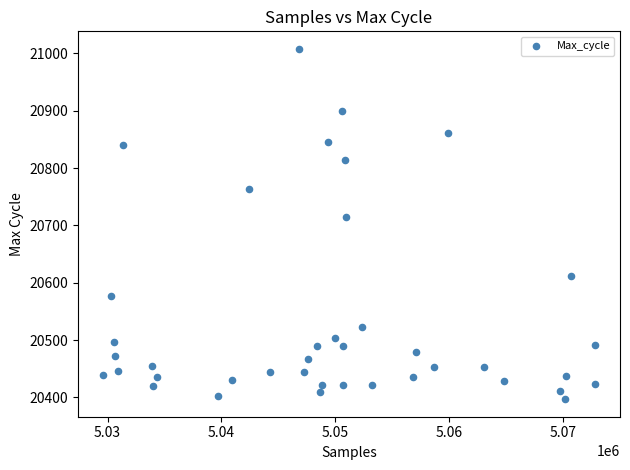

What is the range of Y values (max minus min)?

611